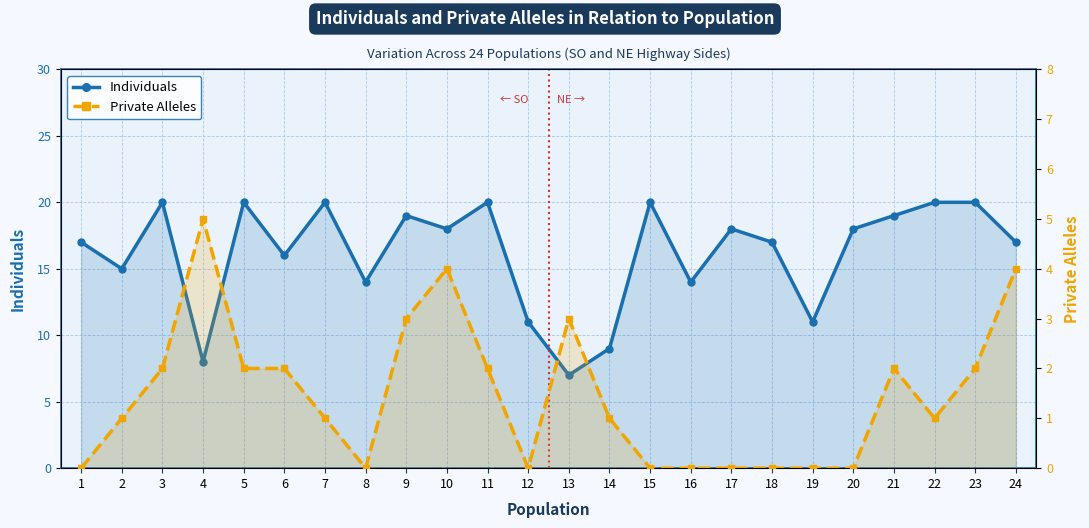

At which category is the sum across all series the highest?

3